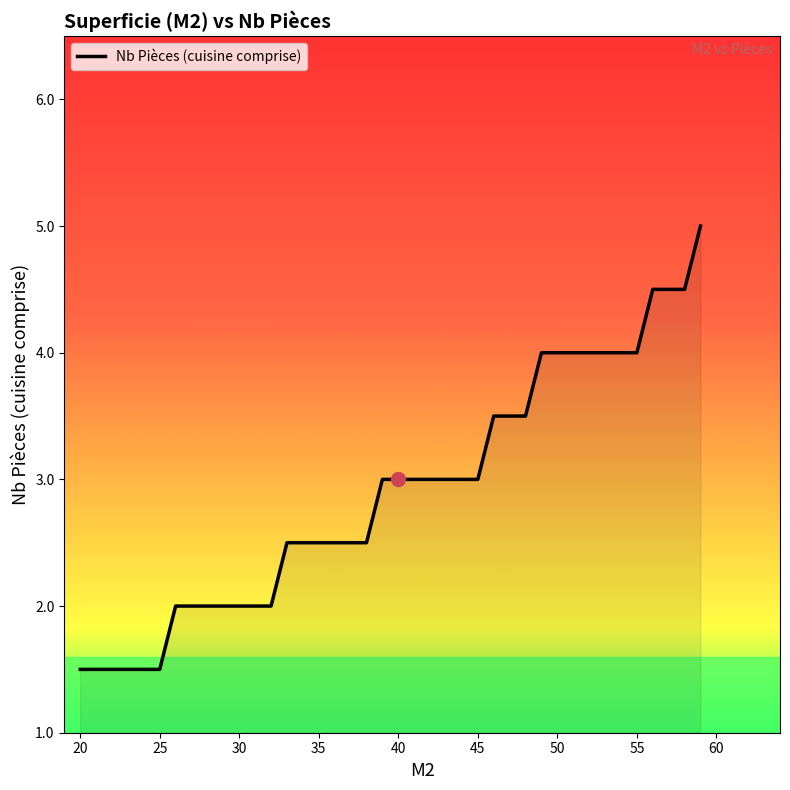

What is the maximum value shown in the chart?

5.0